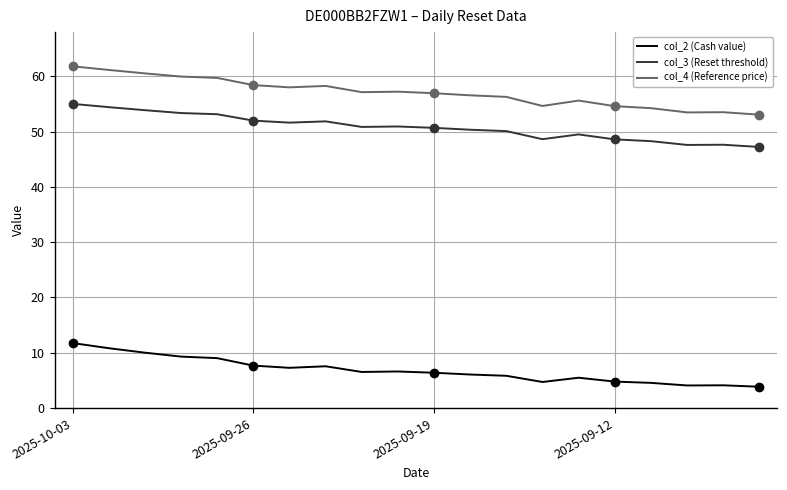

The value of col_4 (Reference price) at 2025-09-19 is 56.9. True or false?

True